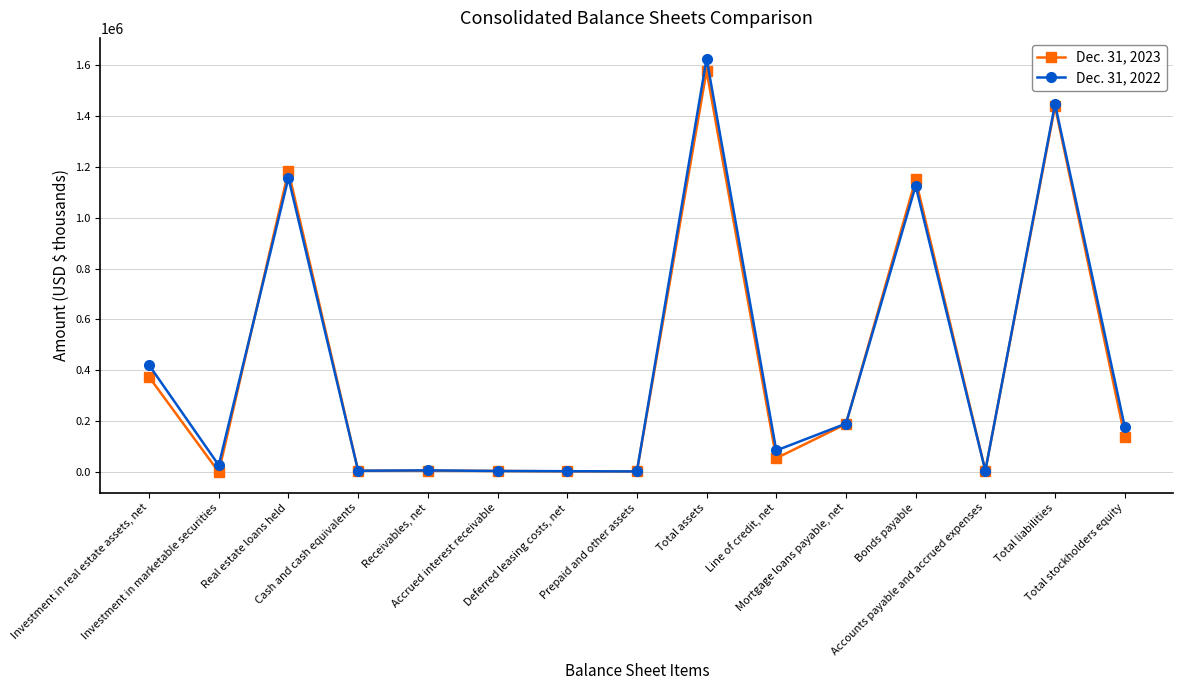

At which category is the sum across all series the highest?

Total assets